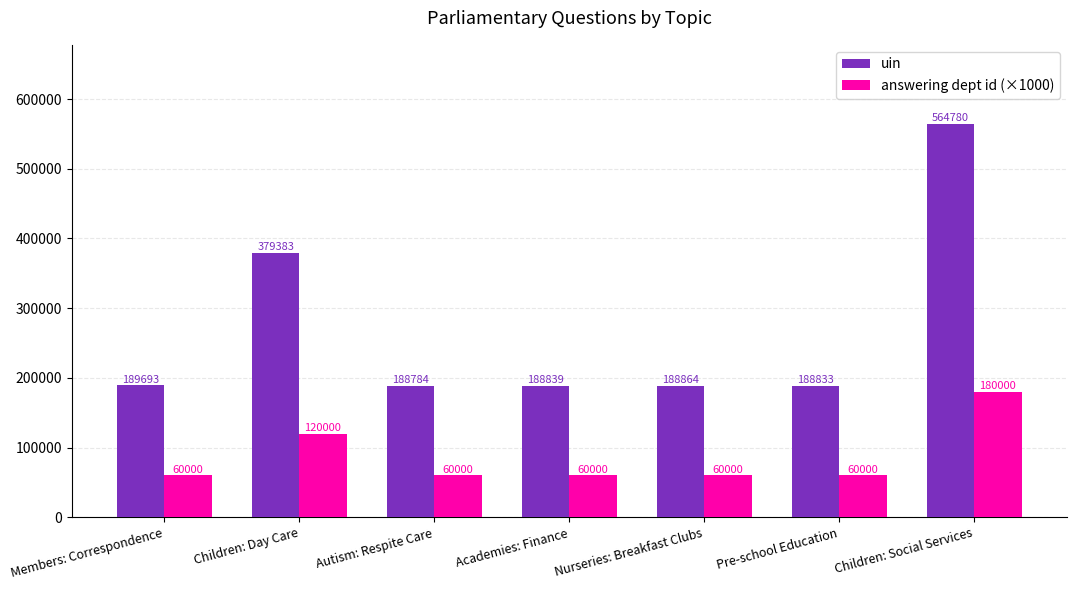

What is the sum of the uin values at Children: Social Services and Children: Day Care?

944163